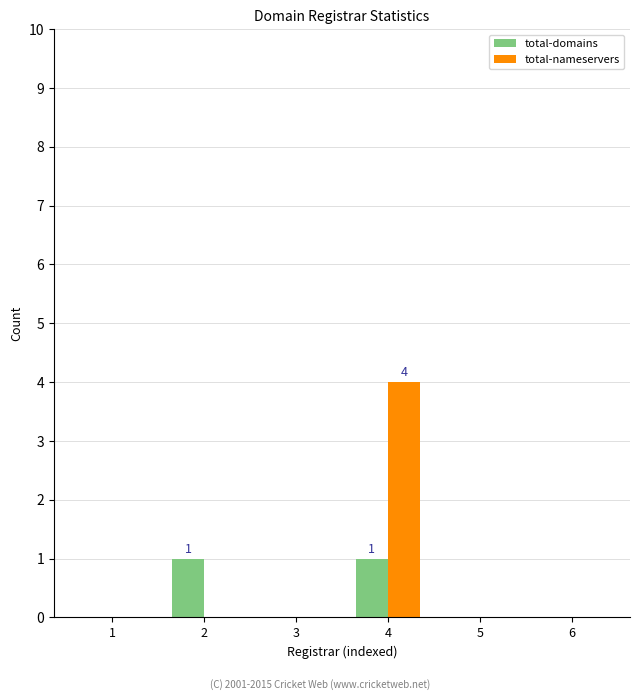

Reading left to right, extract all data points from this chart.

total-domains: 1=0	2=1	3=0	4=1	5=0	6=0
total-nameservers: 1=0	2=0	3=0	4=4	5=0	6=0